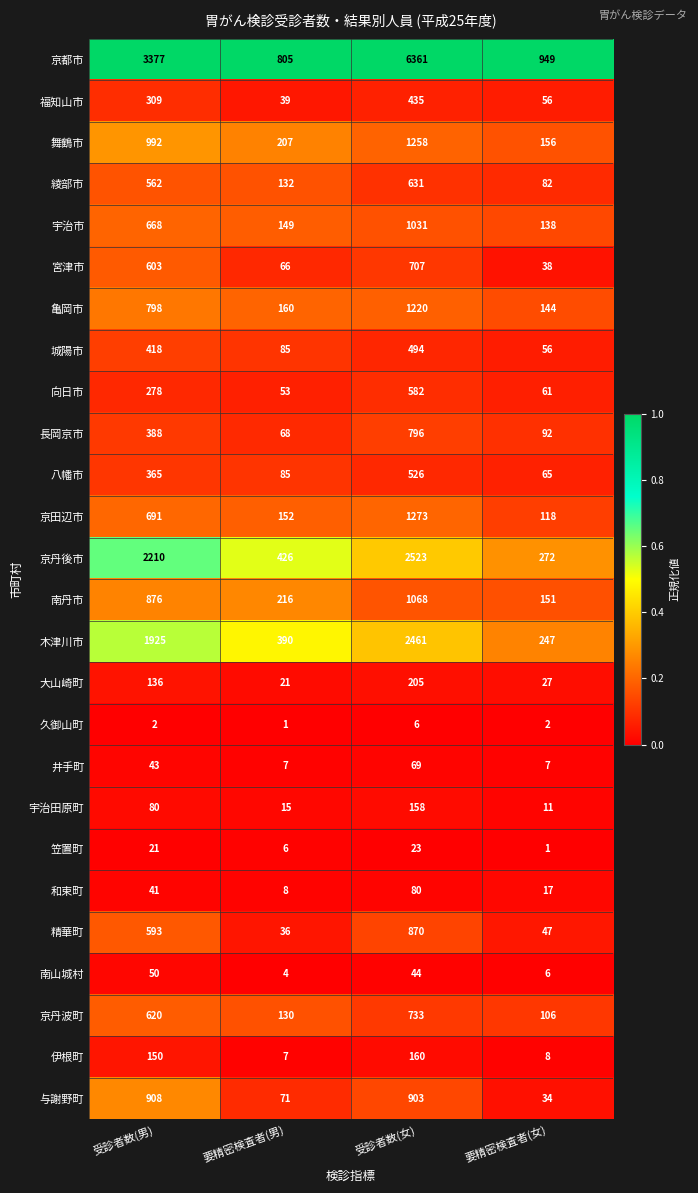

What value does the 亀岡市 series have at 受診者数(女), to the nearest 10?

1220